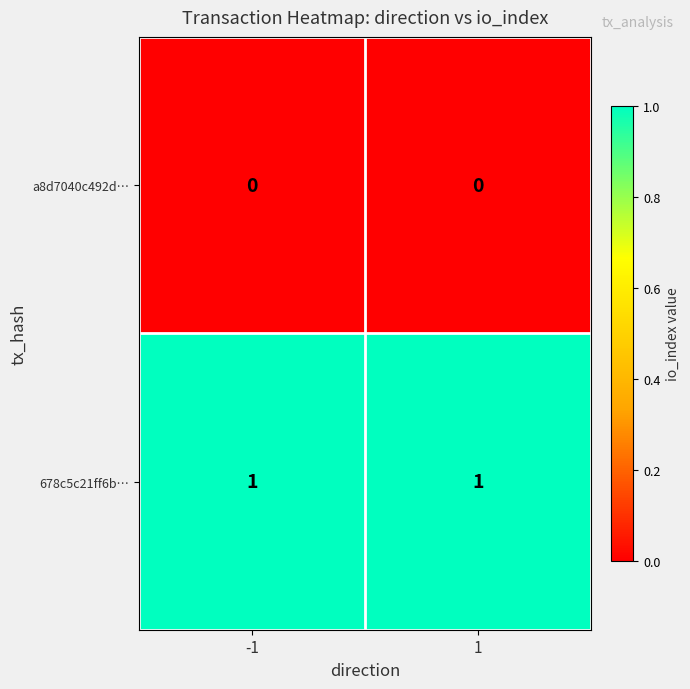

Is it true that 678c5c21ff6b… equals 0 at -1?

False